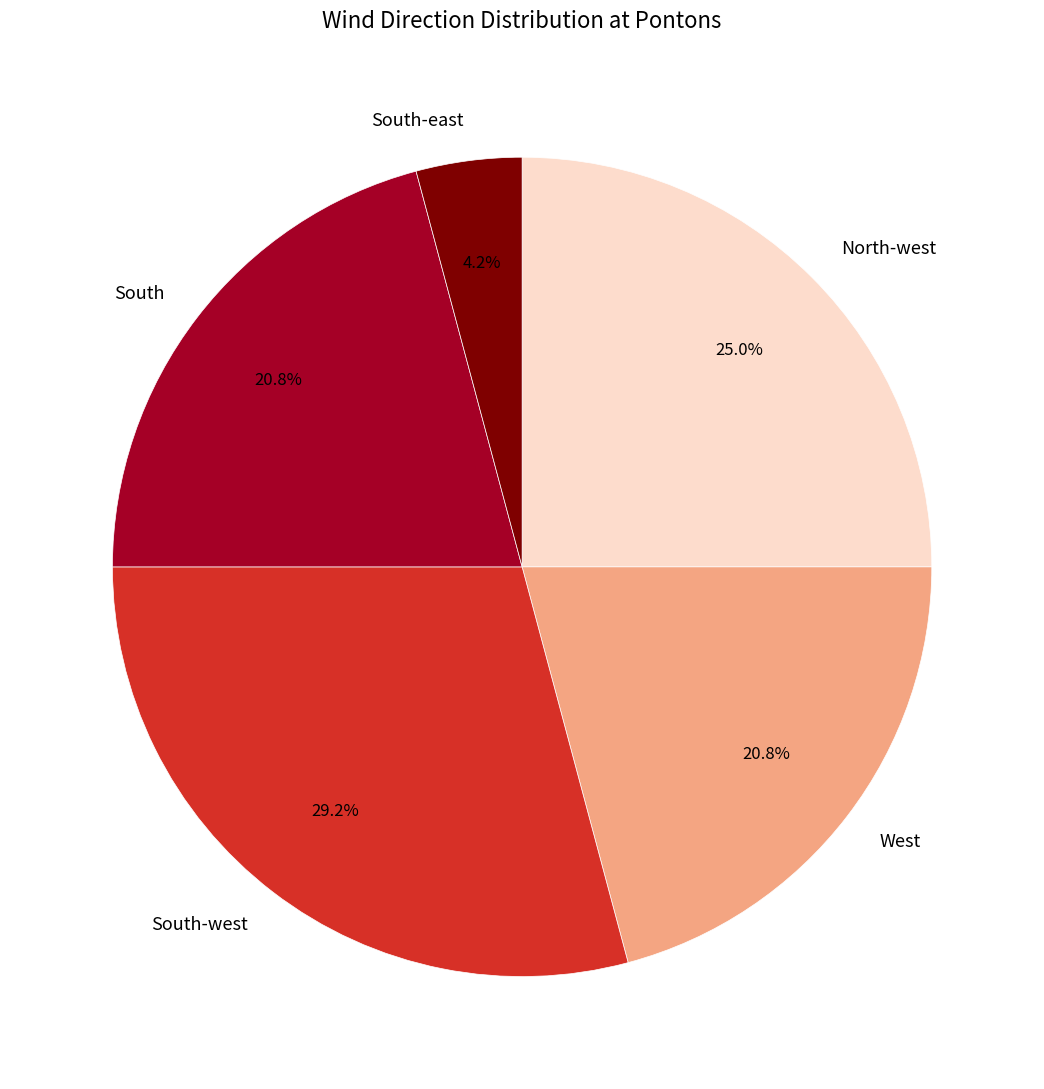

To the nearest percent, what is the difference between the largest and smallest slice percentages?

25%